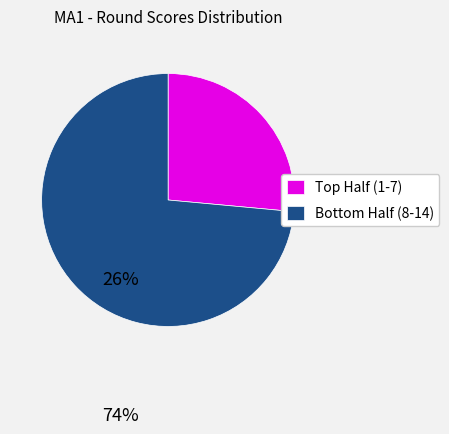

Which slice is the largest?

Bottom Half (8-14)